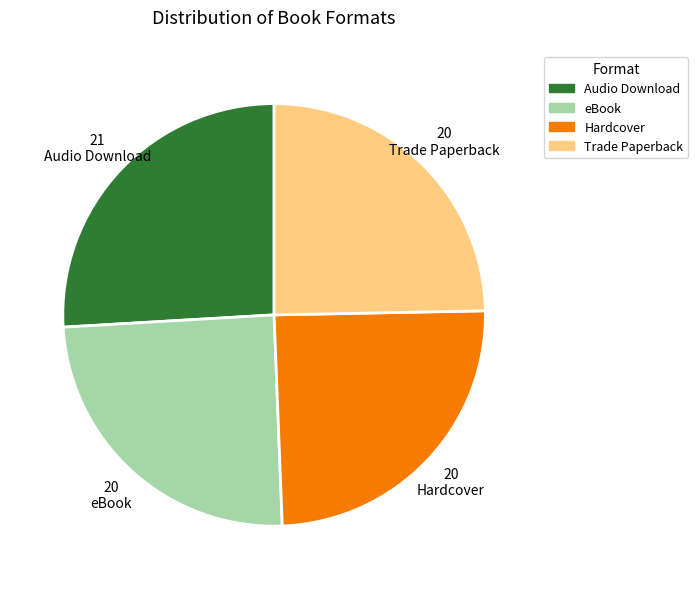

Is there any slice that represents more than half of the pie?

No